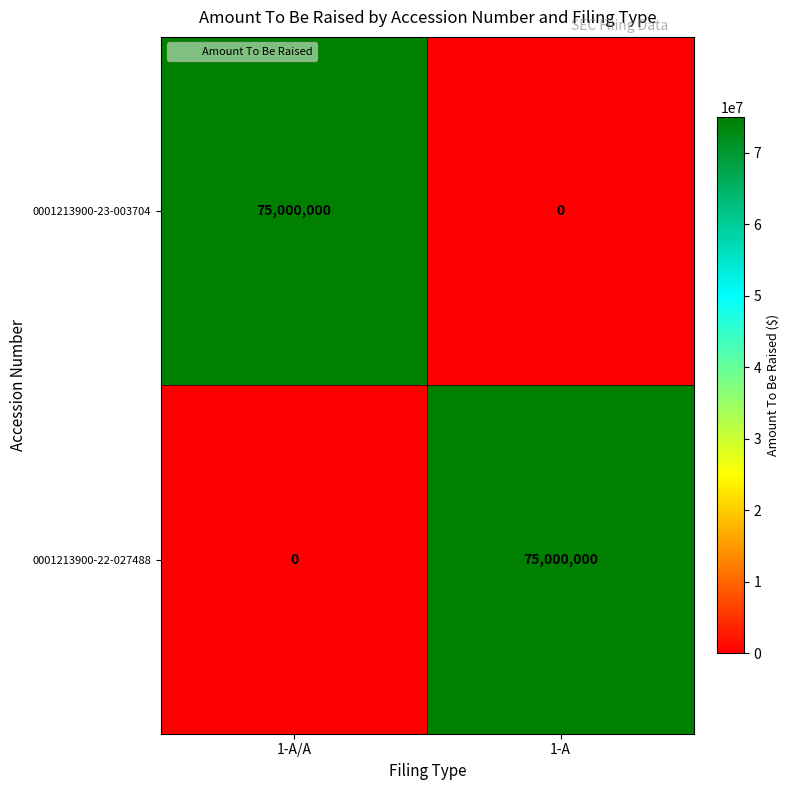

What is the spread (max minus min) of values at 1-A/A?

75000000